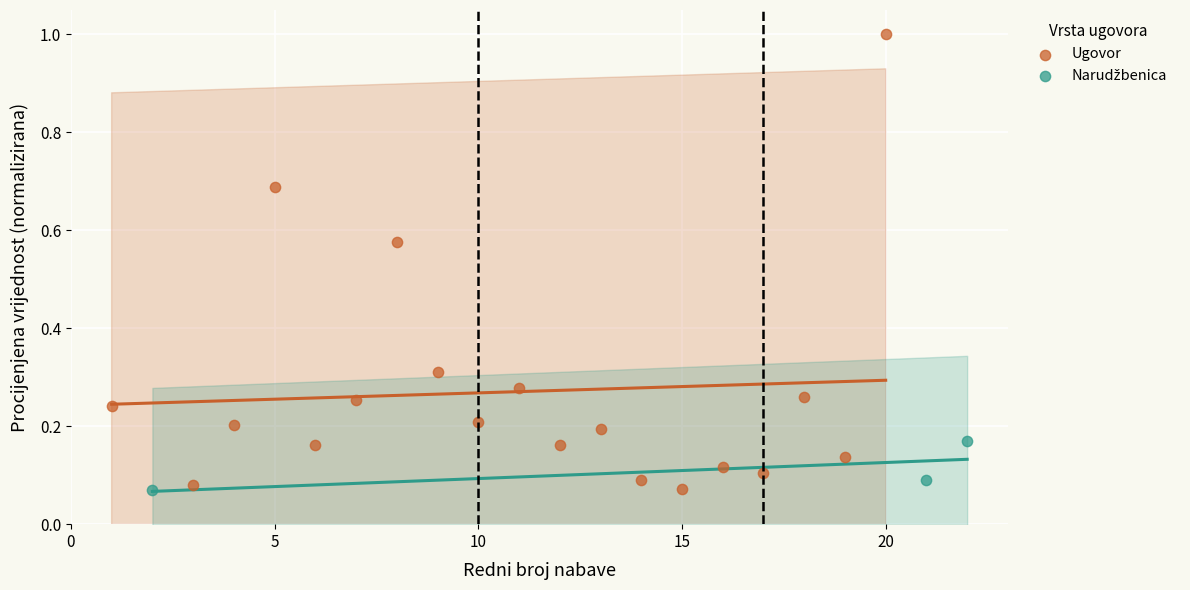

Which series reaches the maximum Y coordinate?

Ugovor